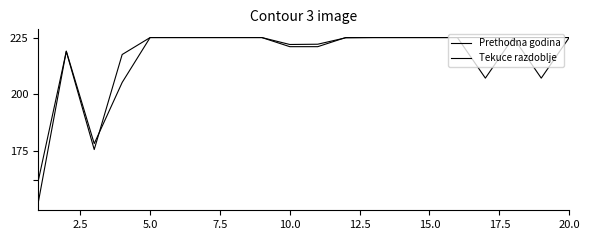

True or false: Tekuce razdoblje and Prethodna godina cross at least once.

True